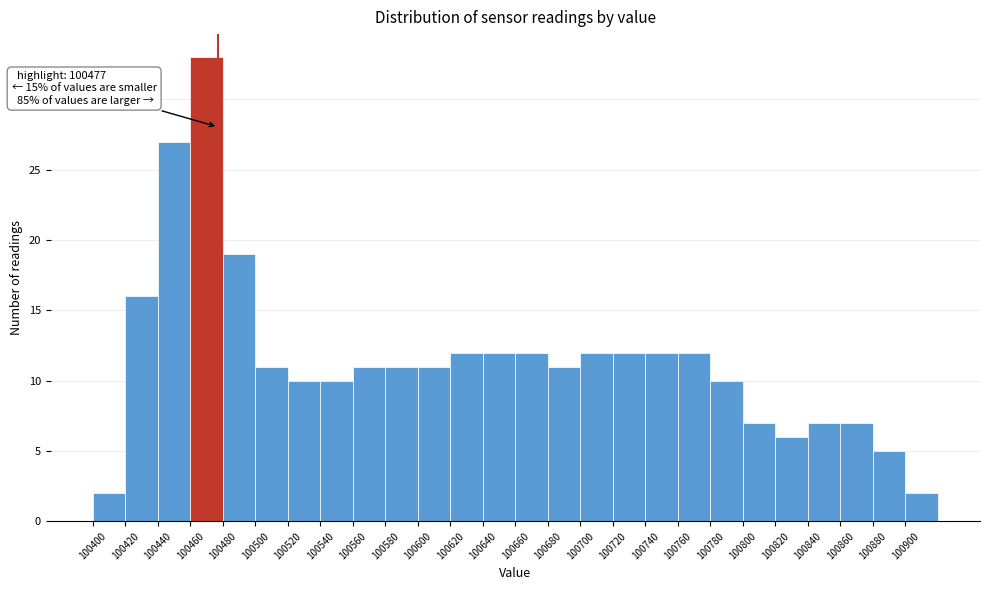

Which range on the x-axis has the tallest bar?

100460 to 100480